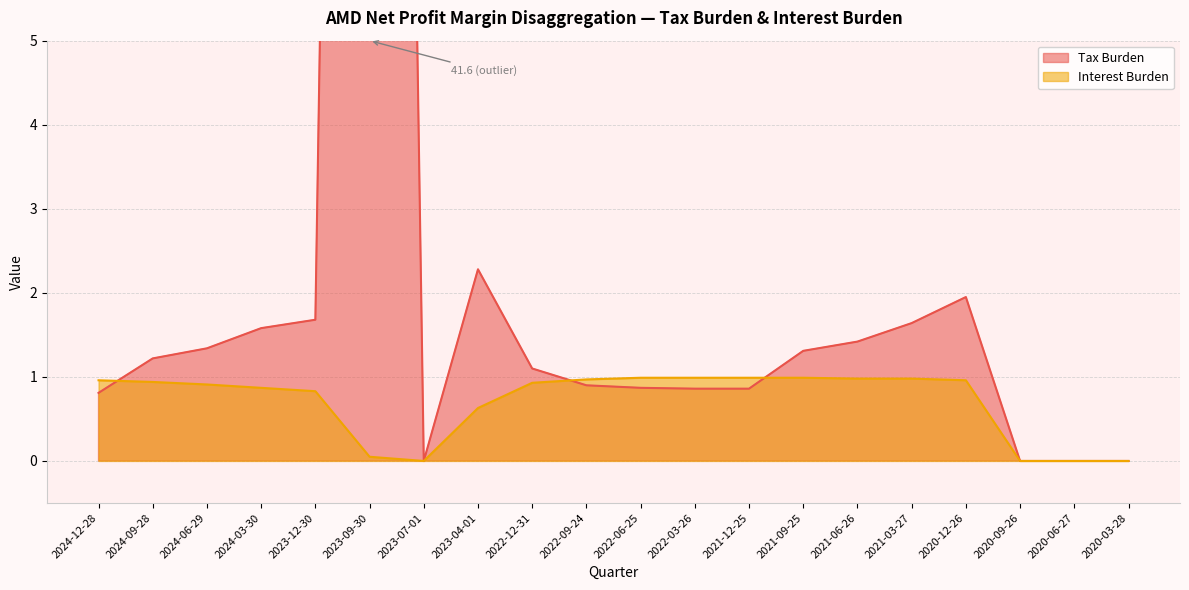

Where is Tax Burden nearest to the value 20?

2023-04-01